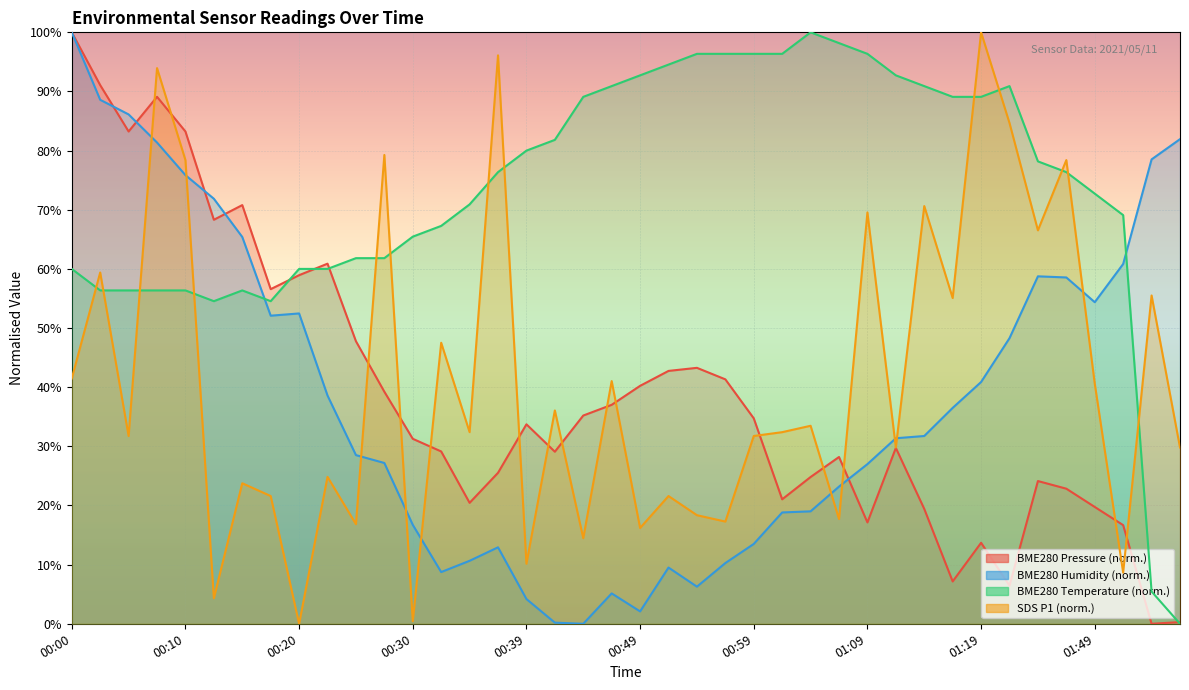

Which series has the largest total across all categories?

BME280_temperature